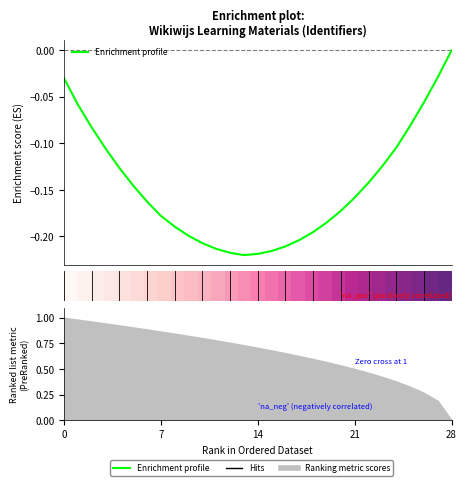

How many lines are shown in the chart?

2